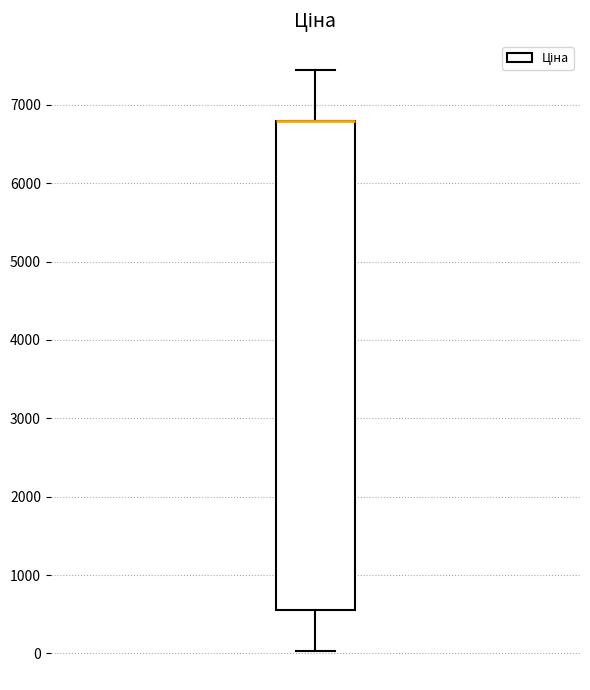

Read this box plot against the y-axis: the position of the median line, the range covered by the box, and the ends of both whiskers. The values are not printed on the chart, so give them approximately, as read against the axis.

median 6800 (drawn on the box's upper edge), box 600 to 6800, whiskers 0 to 7400